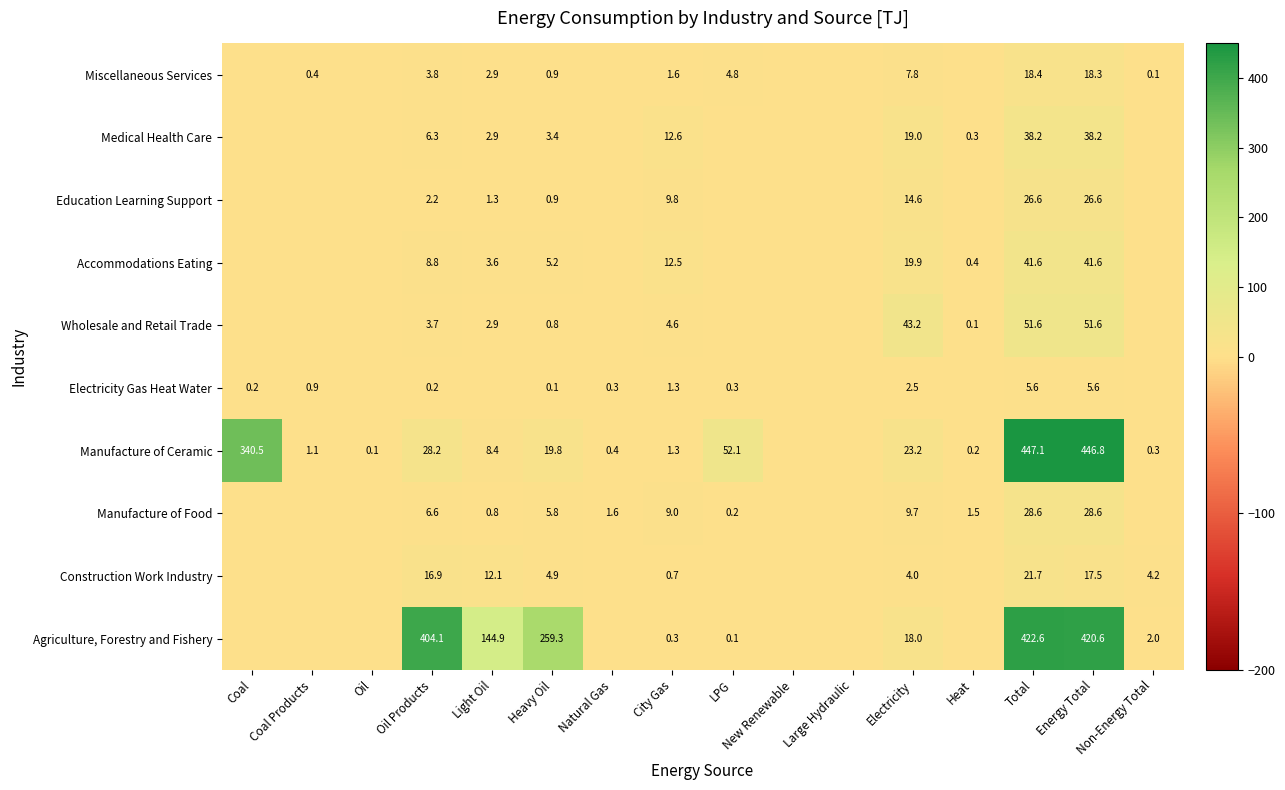

Is the value of Electricity Gas Heat Water at City Gas greater than the value of Education Learning Support at Total?

No